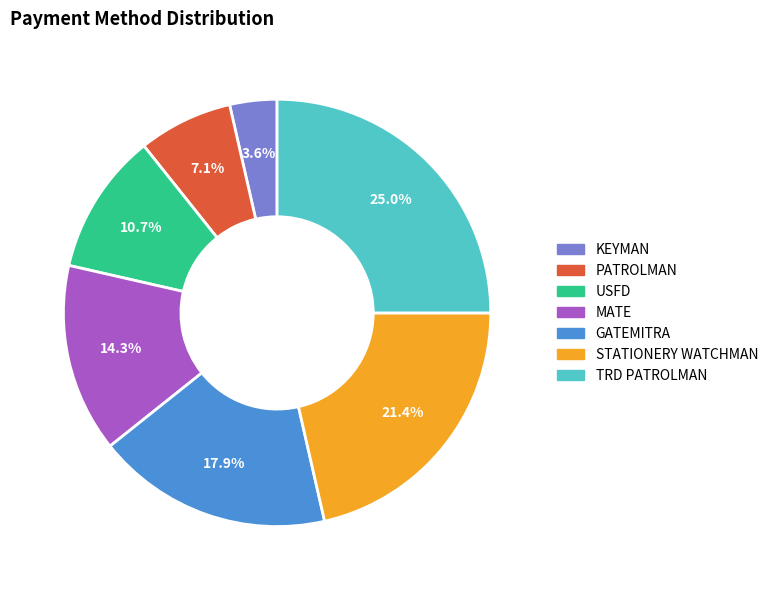

Which category has the biggest portion of the pie?

TRD PATROLMAN